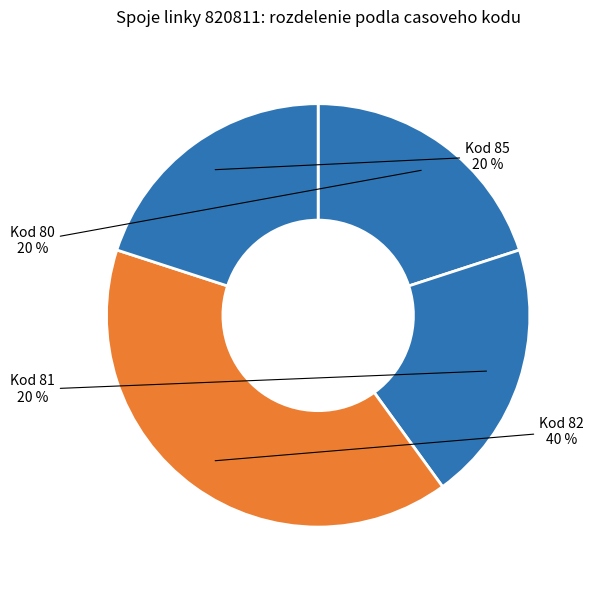

Is the sum of Kod 80 and Kod 82 greater than half?

Yes